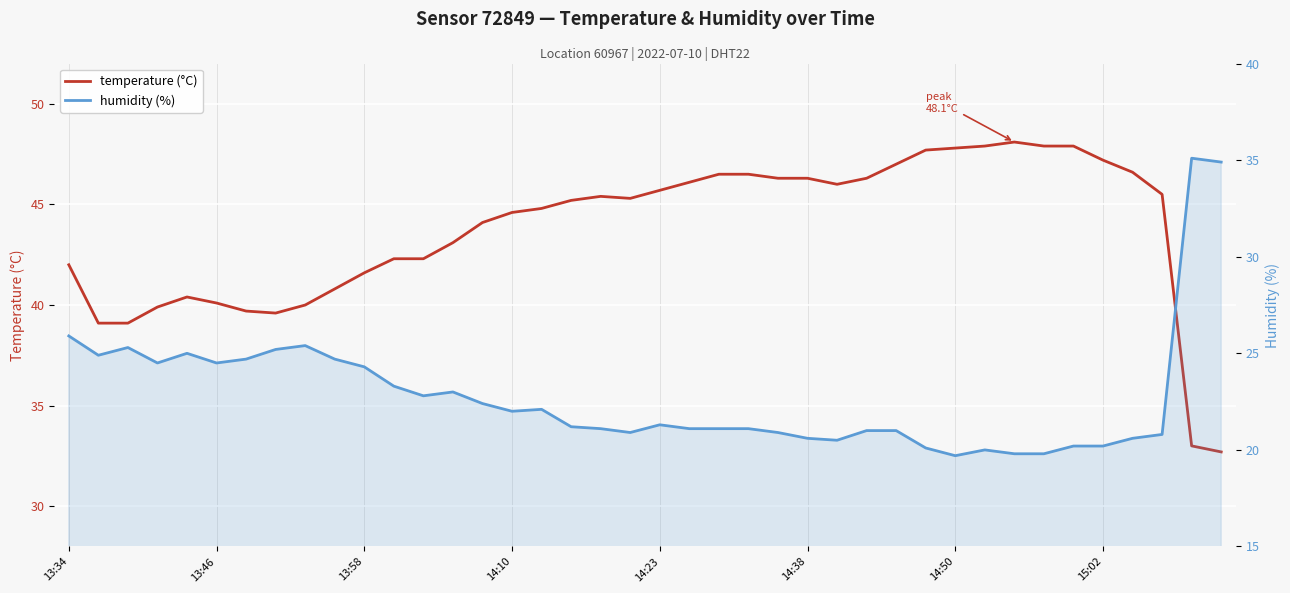

Is the value of humidity (%) at 24 greater than the value of temperature (°C) at 8?

No